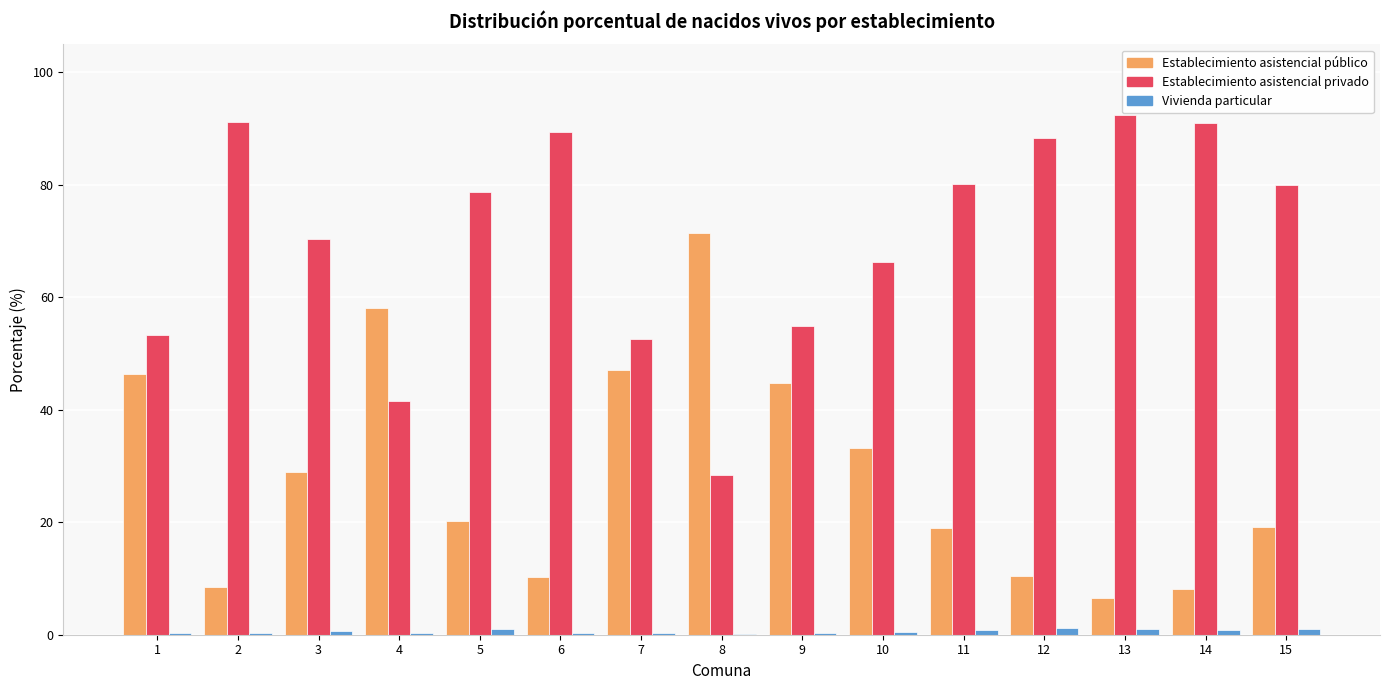

Is it true that Establecimiento asistencial público equals 46.4 at 1?

True